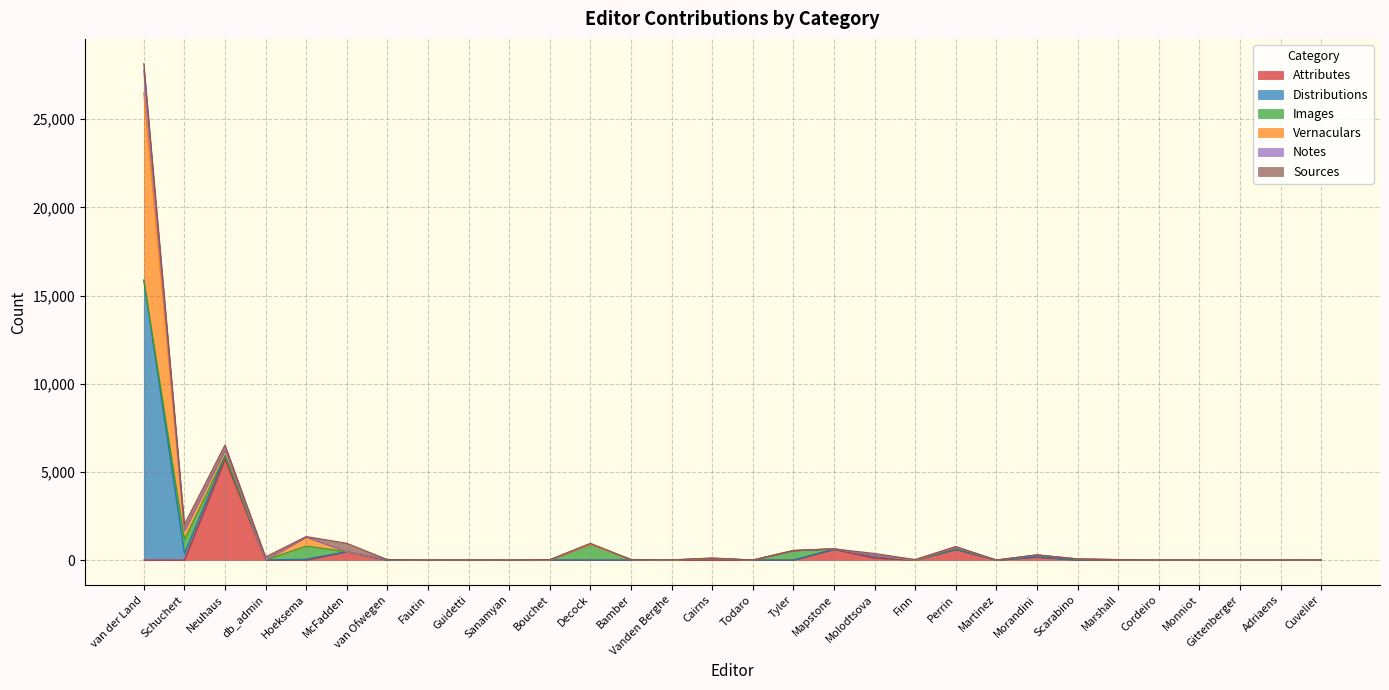

Which series has the largest total across all categories?

Distributions